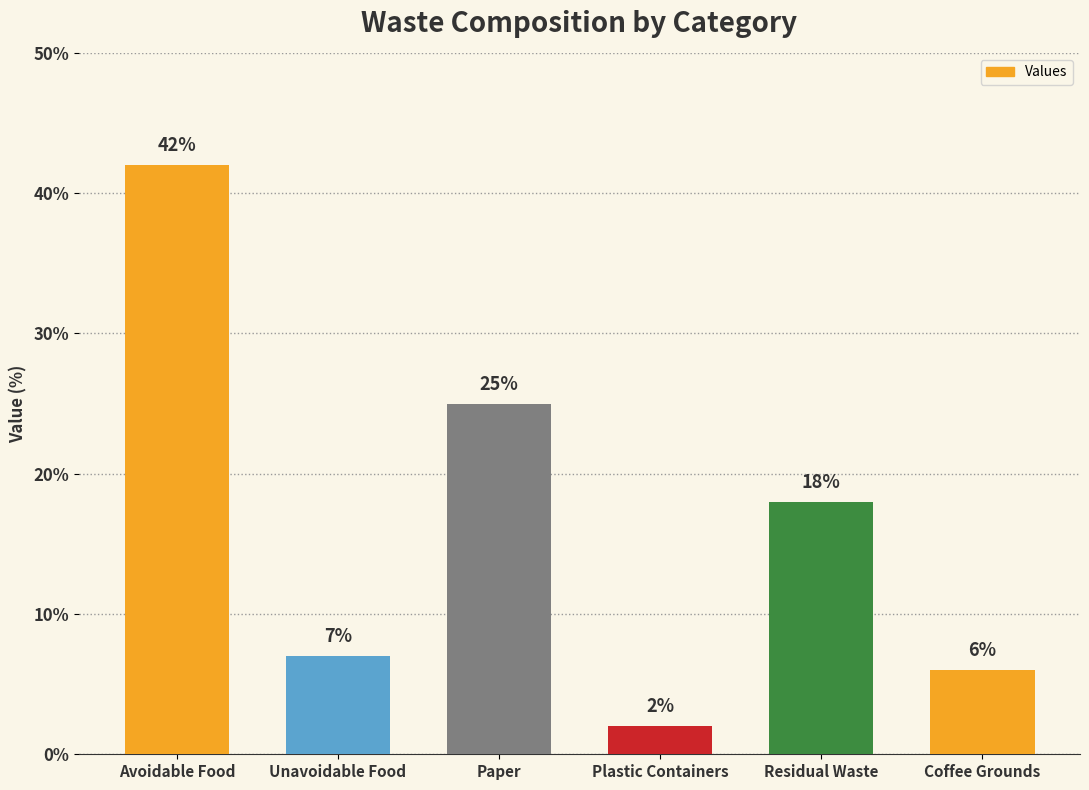

The chart shows a value of 2 at Plastic Containers. True or false?

True